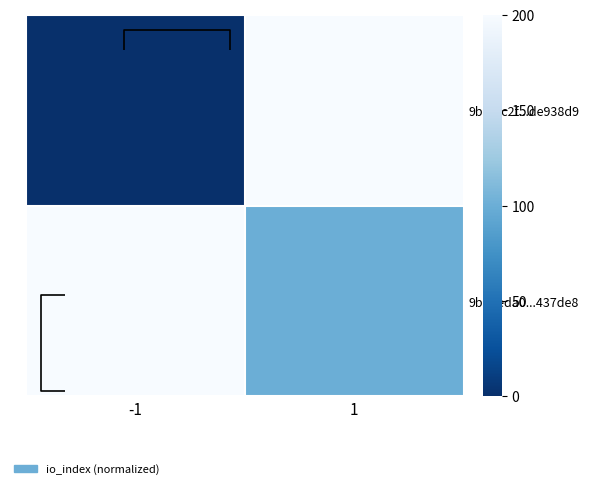

Which series has the widest spread of values?

9b9fdc2f...de938d9